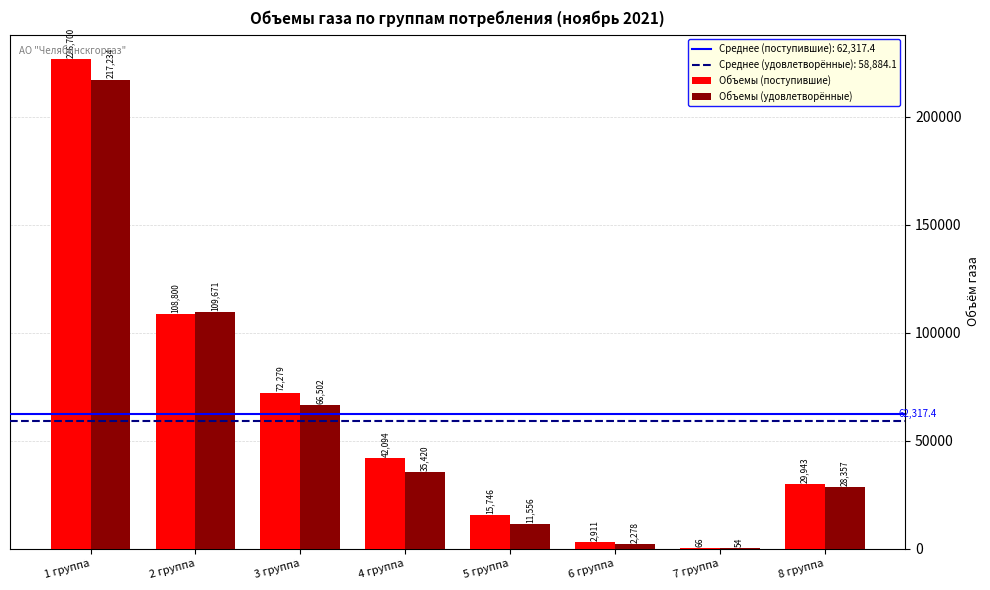

Which category has the highest value in the Объемы (поступившие) series?

1 группа